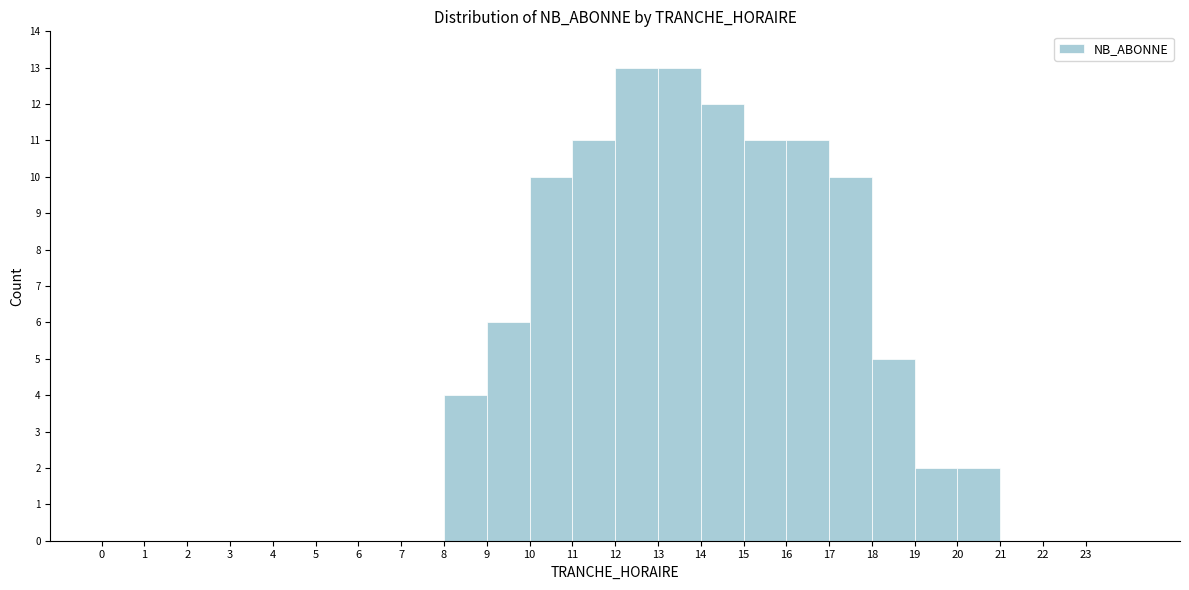

How tall is the bar that spans 17 to 18 on the x-axis? The values are not printed on the chart, so give them approximately, as read against the axis.

10